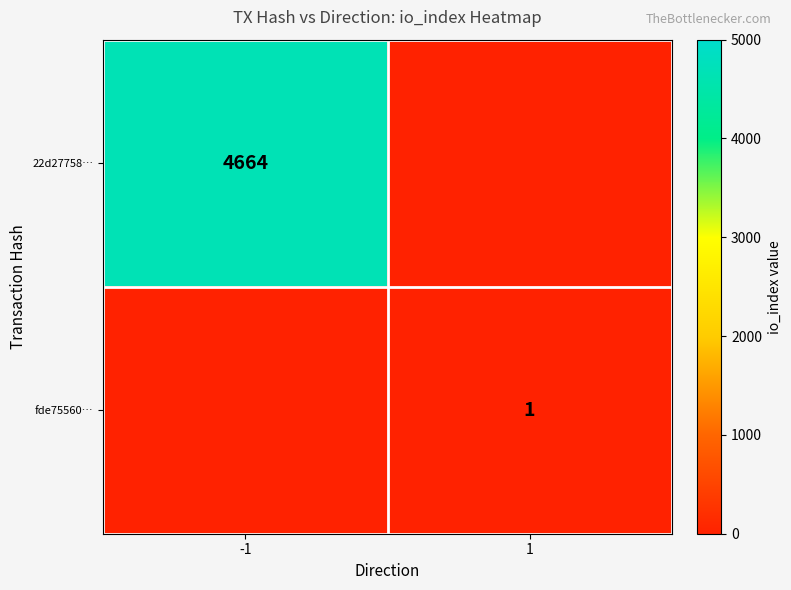

The value of 22d27758… at -1 is 4664. True or false?

True